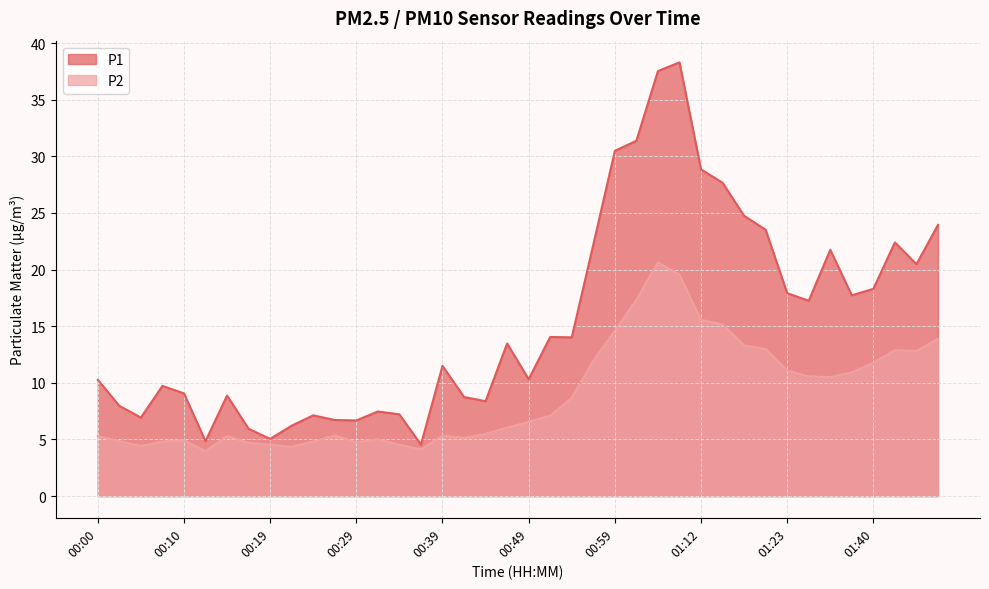

What is the sum of the P1 values at 00:56 and 00:12?

27.0